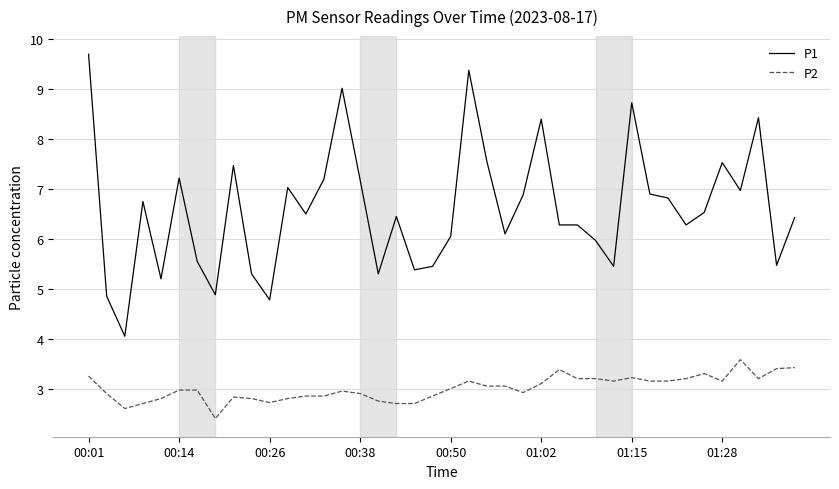

Which series has the largest total across all categories?

P1